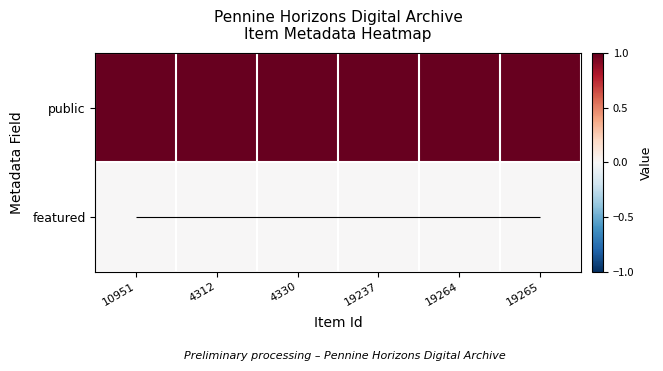

What is the total value across all series at 4330?

1